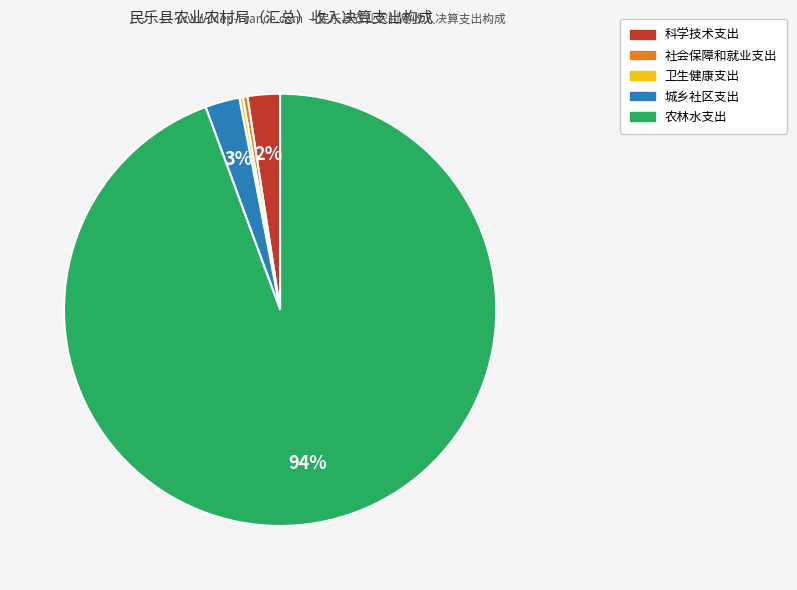

To the nearest percent, what is the combined percentage of 城乡社区支出 and 科学技术支出?

5%